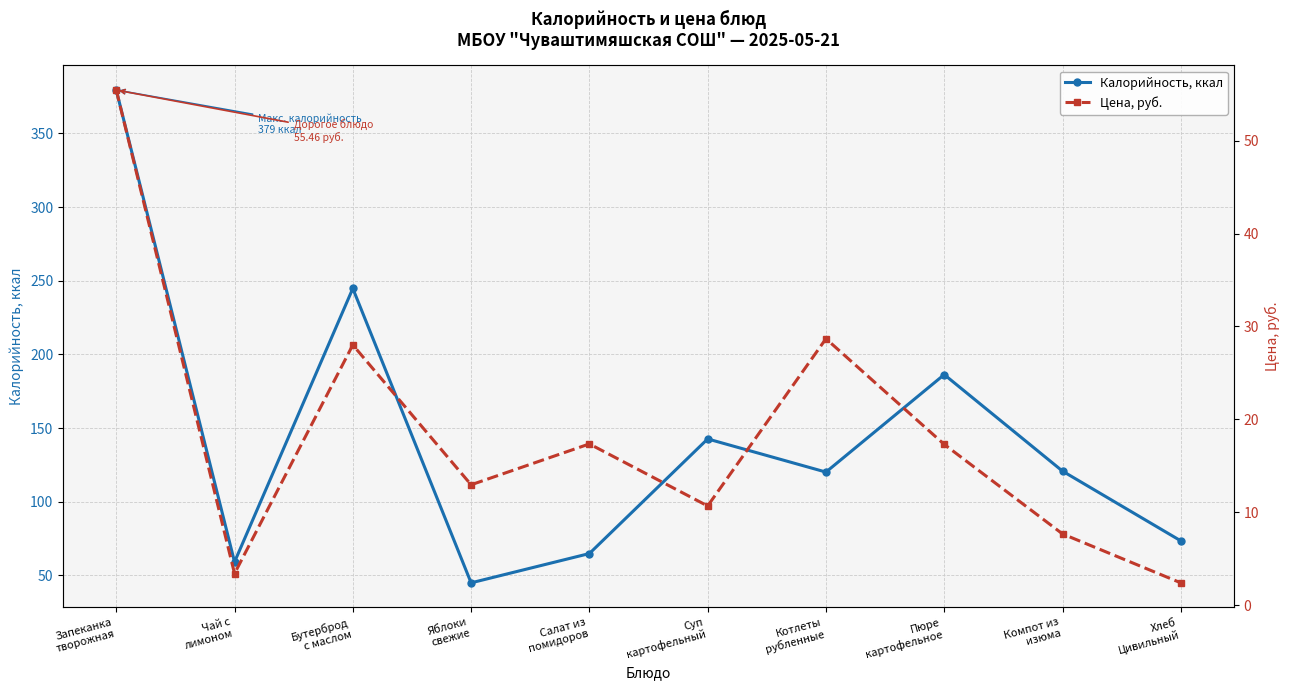

List the series in order of their peak value, lowest first.

Цена, руб., Калорийность, ккал